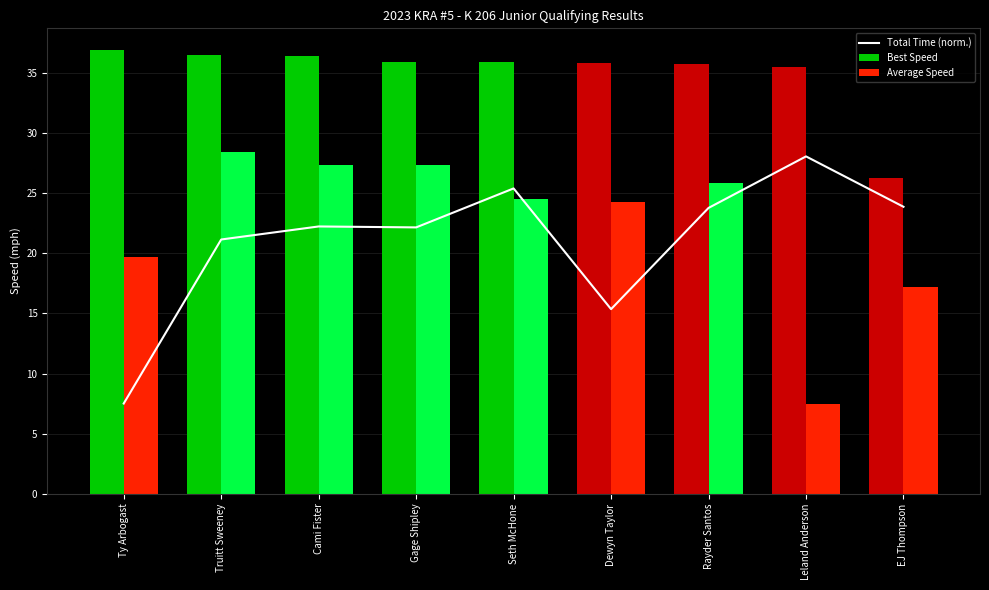

What is the maximum value for Best Speed?

36.9